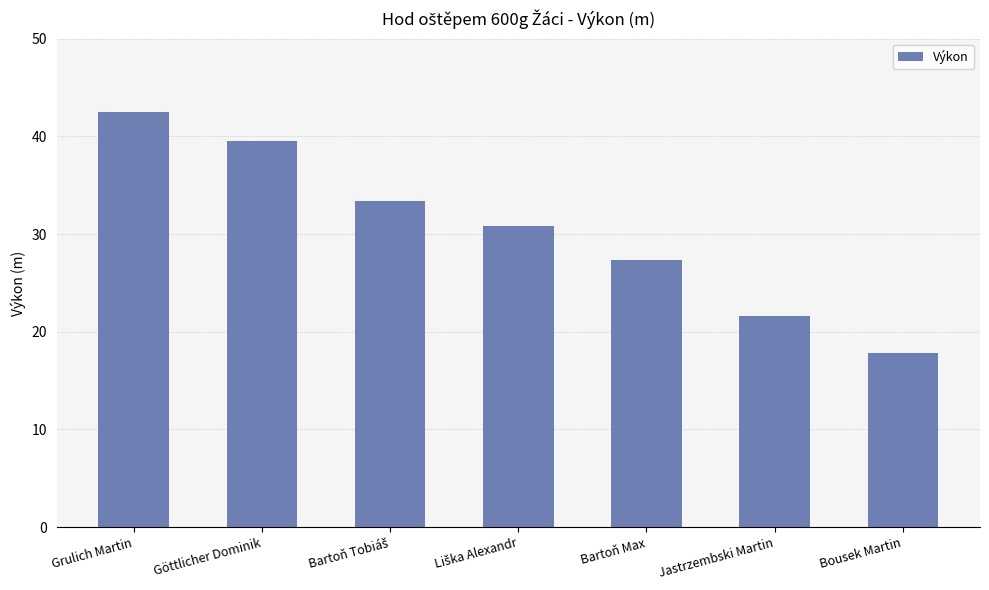

True or false: the data shows 27.8 at Bousek Martin.

False